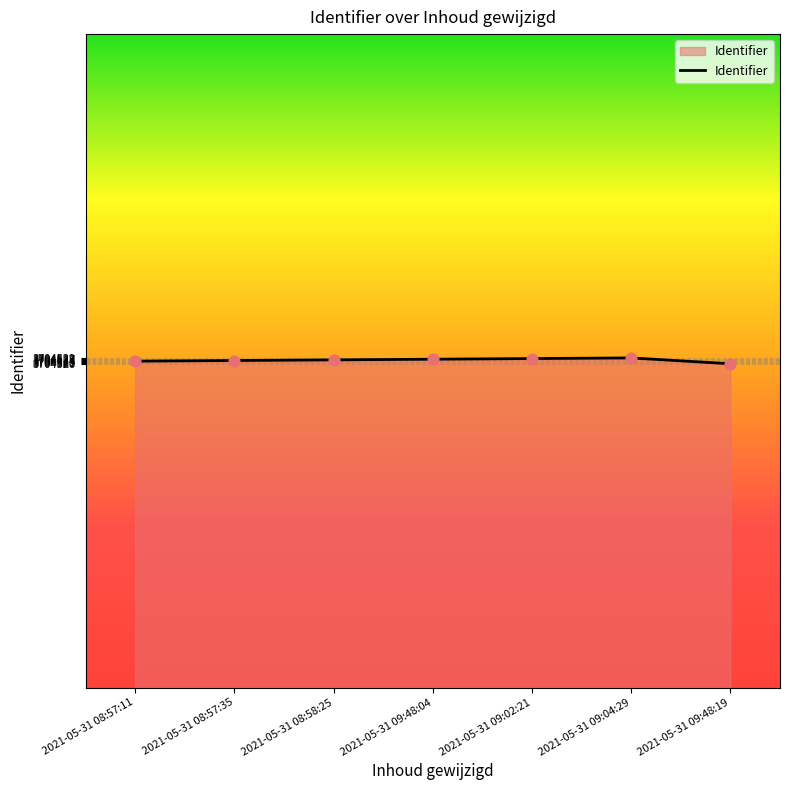

Approximately how many times larger is the value at 2021-05-31 08:57:35 compared to 2021-05-31 09:48:04?

1.0